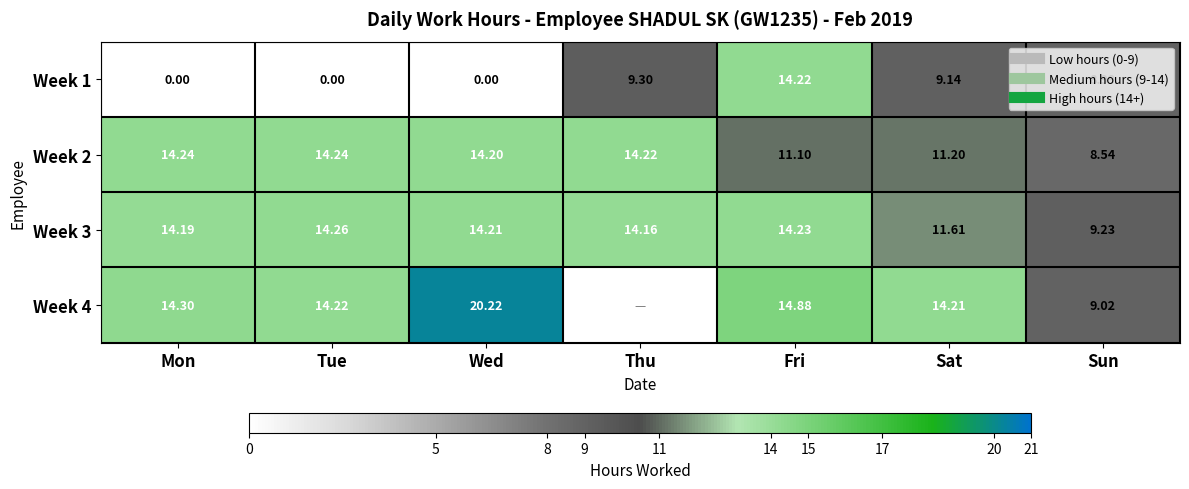

Rank the series by their maximum value, from lowest to highest.

Week 1, Week 2, Week 3, Week 4